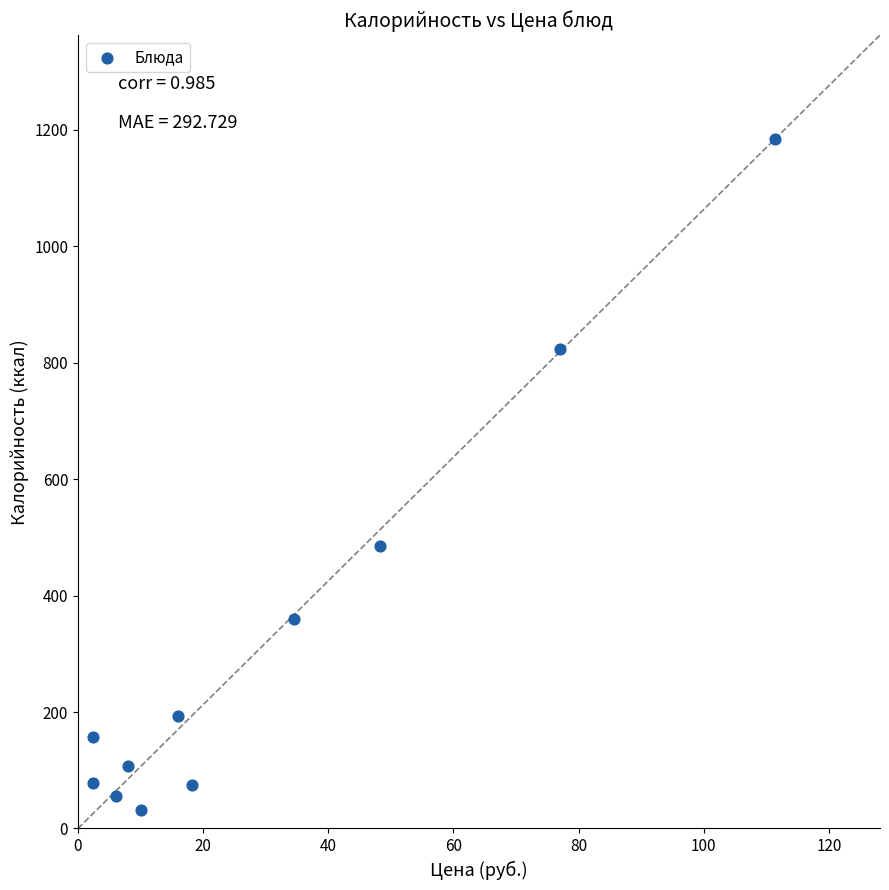

What Y value in the scatter plot is closest to 608?

485.0